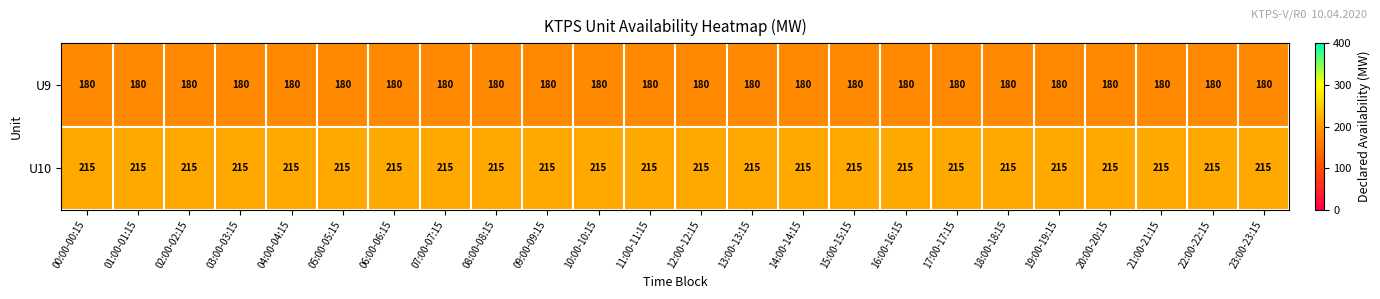

What is the difference between the highest and lowest values at 05:00-05:15?

35